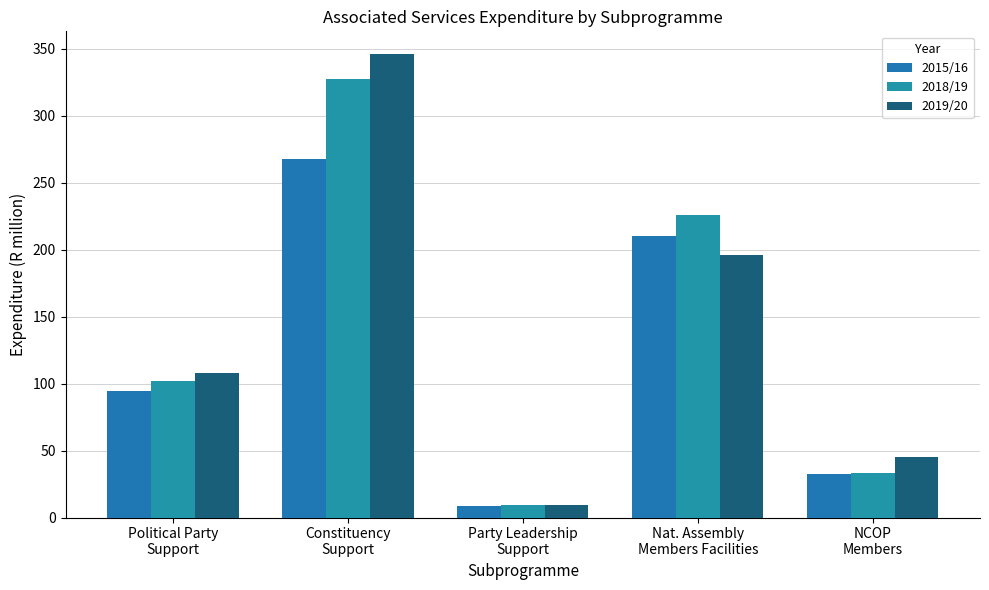

What is the spread (max minus min) of values at Constituency
Support?

78.2